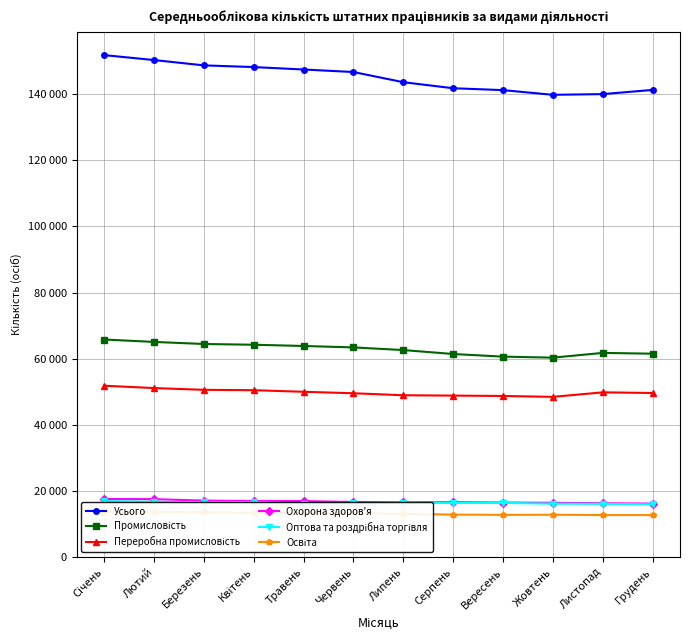

Is this an area chart (filled region under the line)?

No